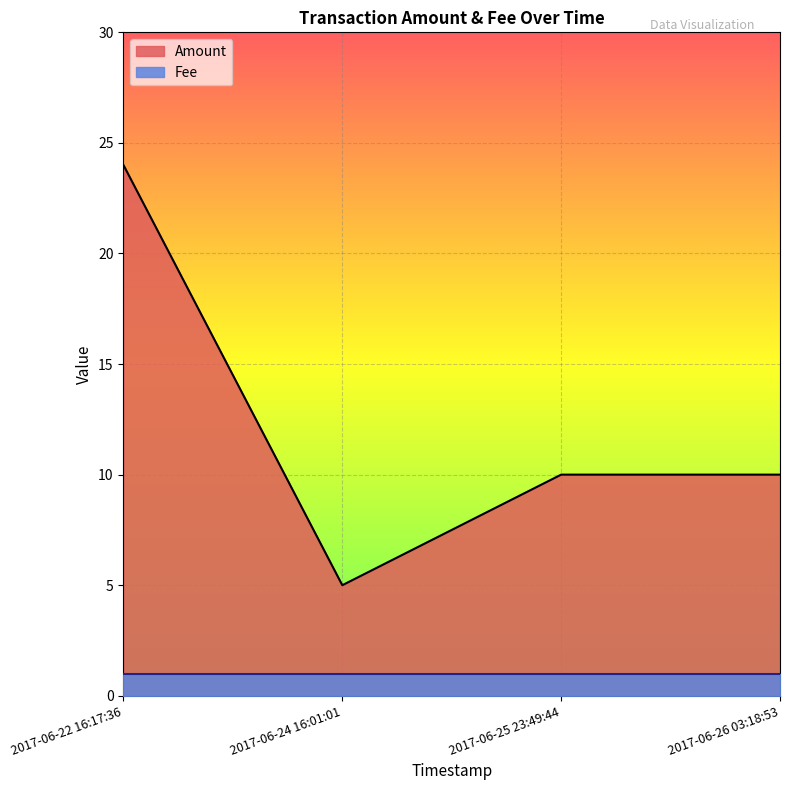

List the labels in order of value, smallest first.

2017-06-24 16:01:01, 2017-06-25 23:49:44, 2017-06-26 03:18:53, 2017-06-22 16:17:36